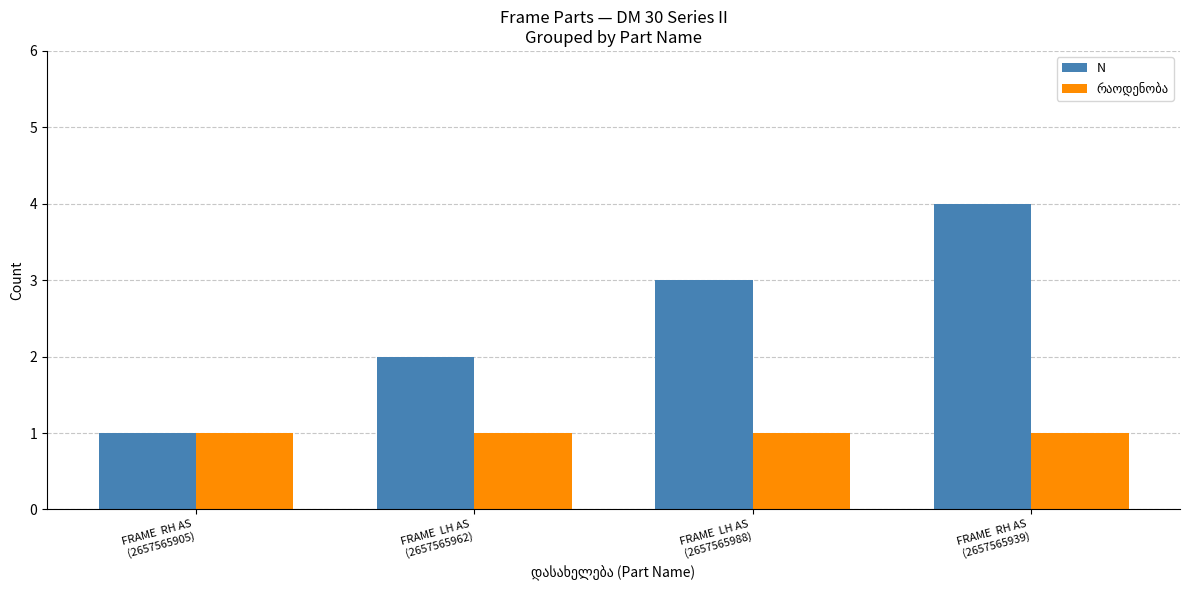

What is the sum of all N values?

10